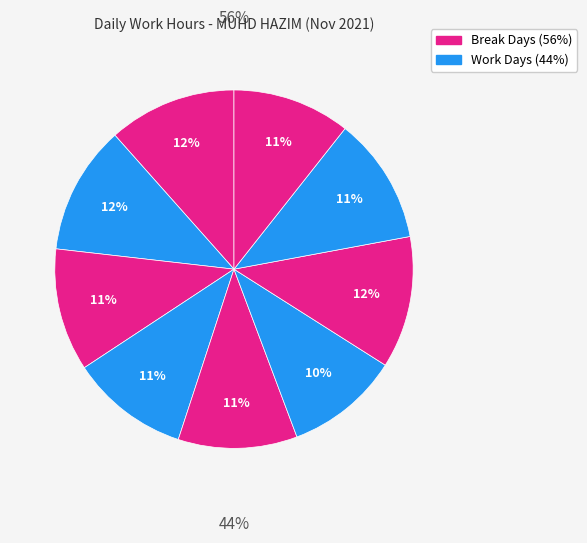

How many segments does this pie chart have?

9